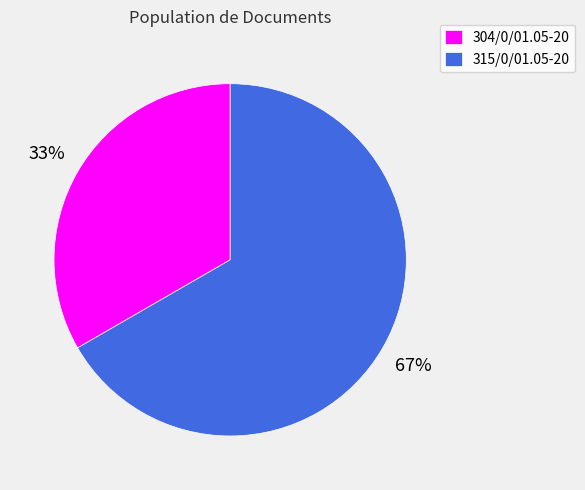

Which has a higher value, 304/0/01.05-20 or 315/0/01.05-20?

315/0/01.05-20